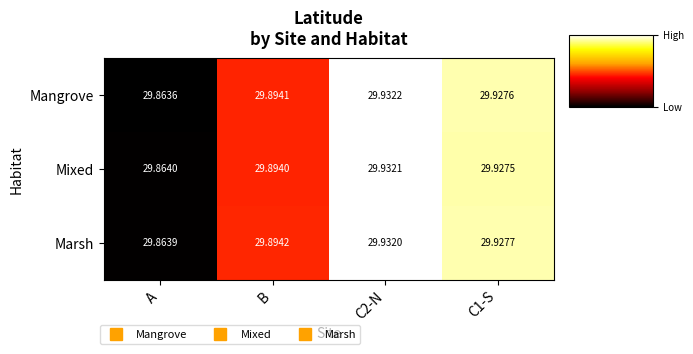

List the series in order of their peak value, lowest first.

Marsh, Mixed, Mangrove